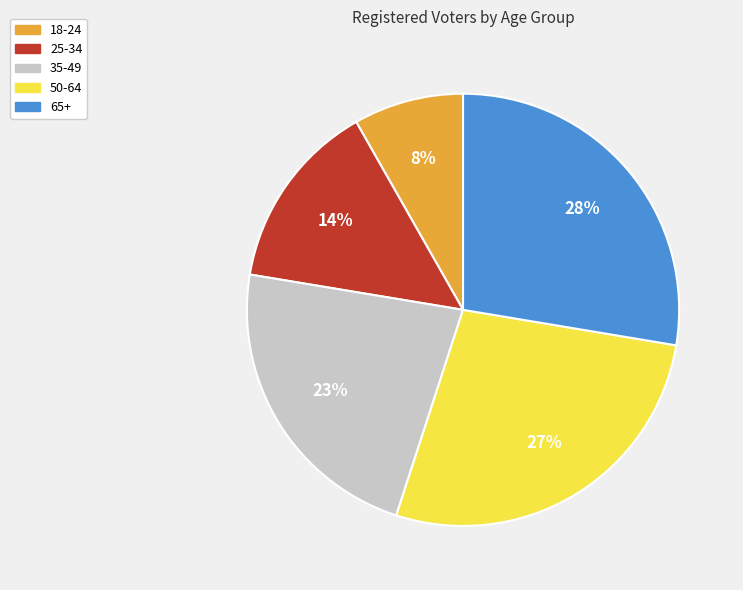

Which has a higher value, 65+ or 35-49?

65+